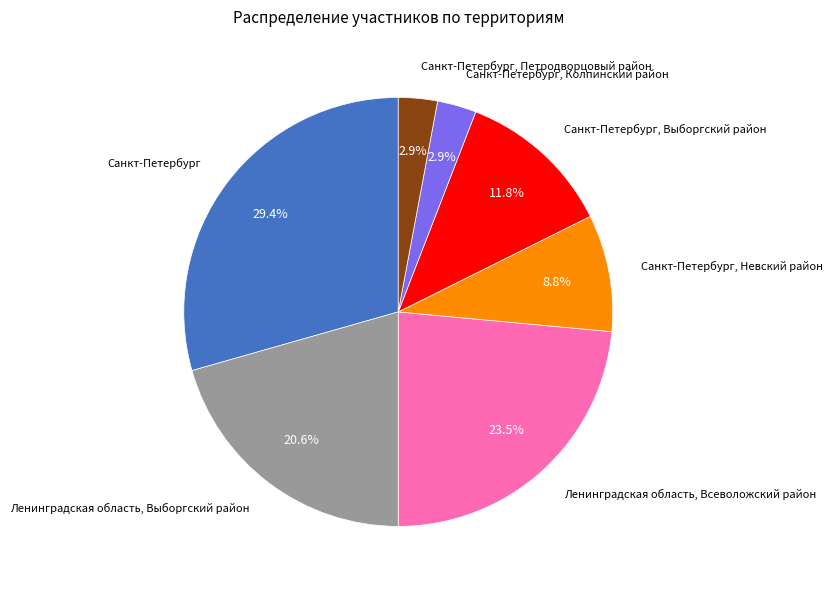

How many segments does this pie chart have?

7